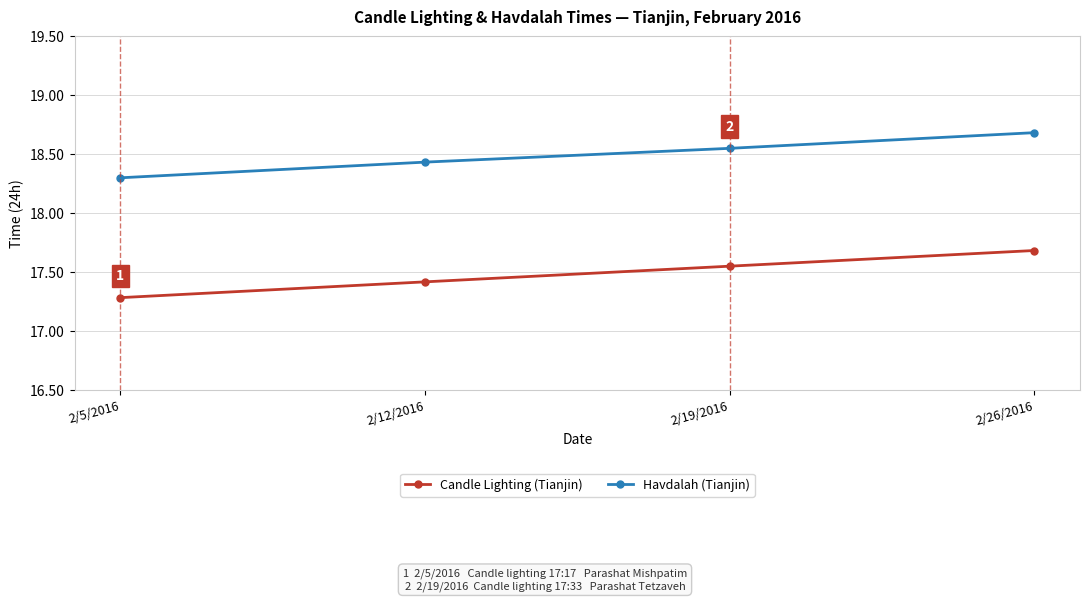

What is the label of the 2nd point from the left?

2/12/2016